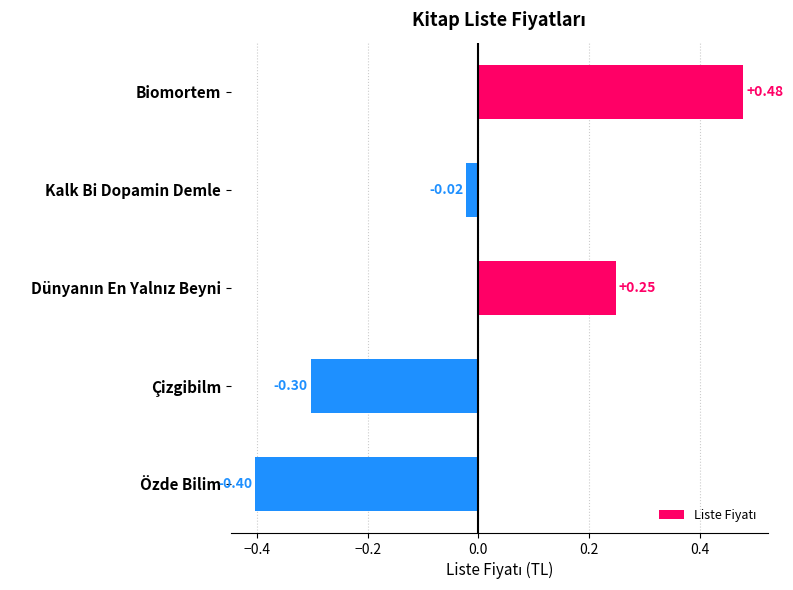

What is the label of the 5th bar from the bottom?

Biomortem